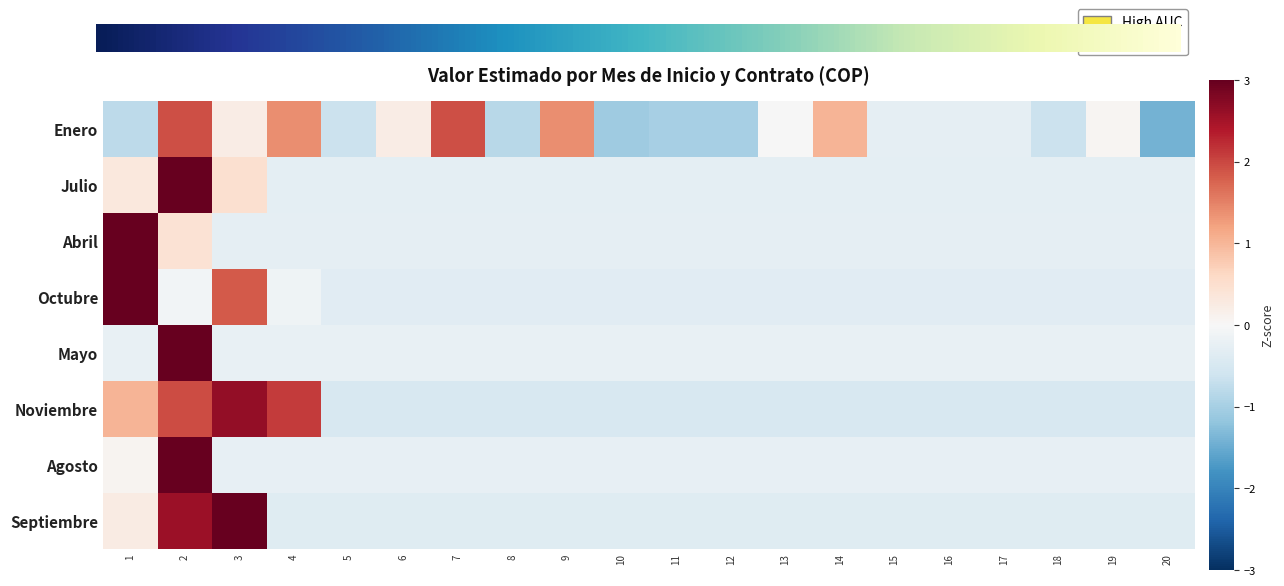

Is it true that Abril equals 4.3 at 1?

True